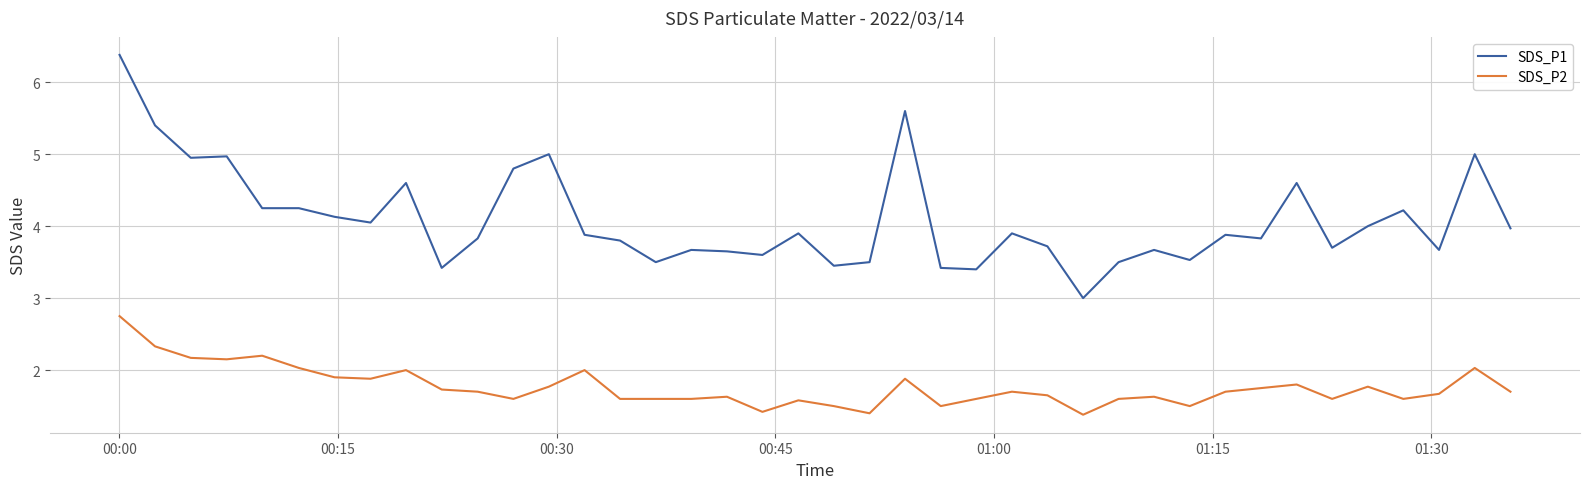

Which series has the largest range (max minus min)?

SDS_P1